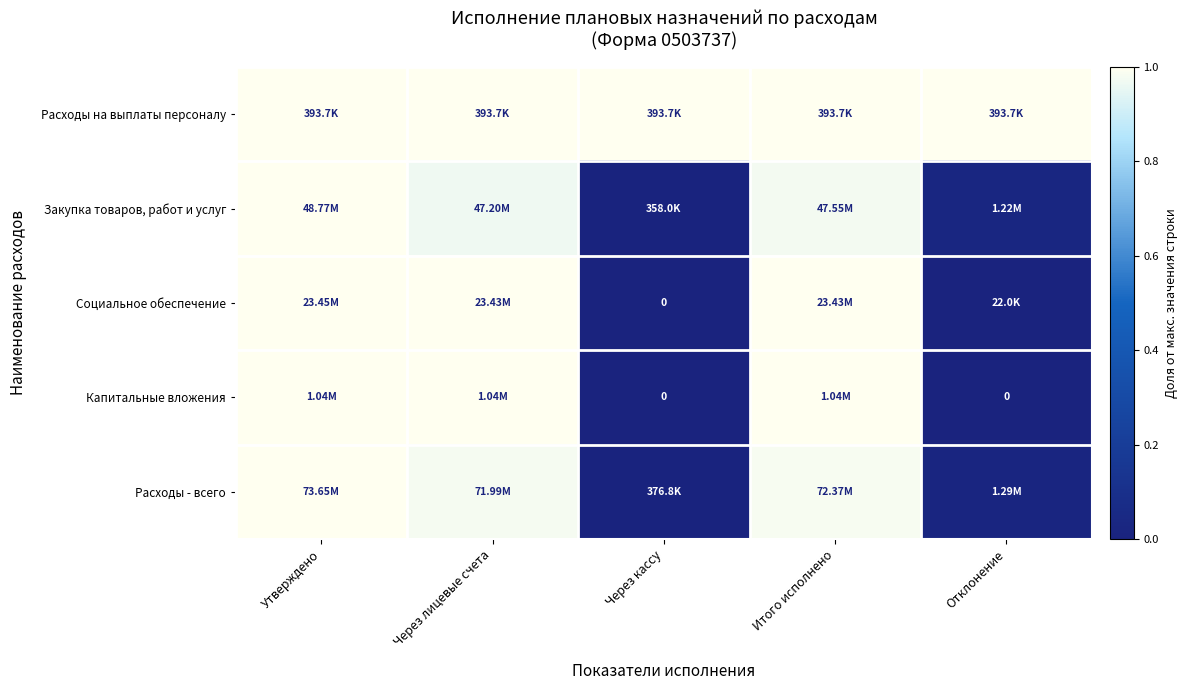

List the labels in order of Закупка товаров, работ и услуг value, smallest first.

Через кассу, Отклонение, Через лицевые счета, Итого исполнено, Утверждено